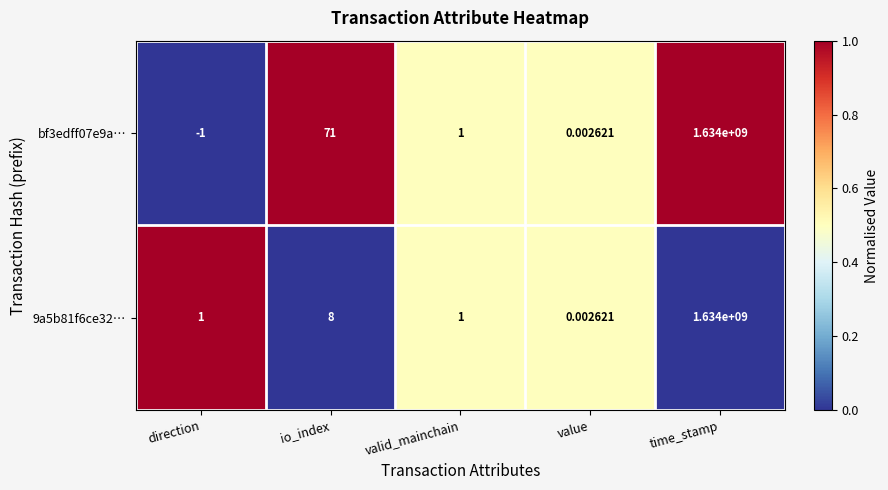

How many series are shown in this chart?

2